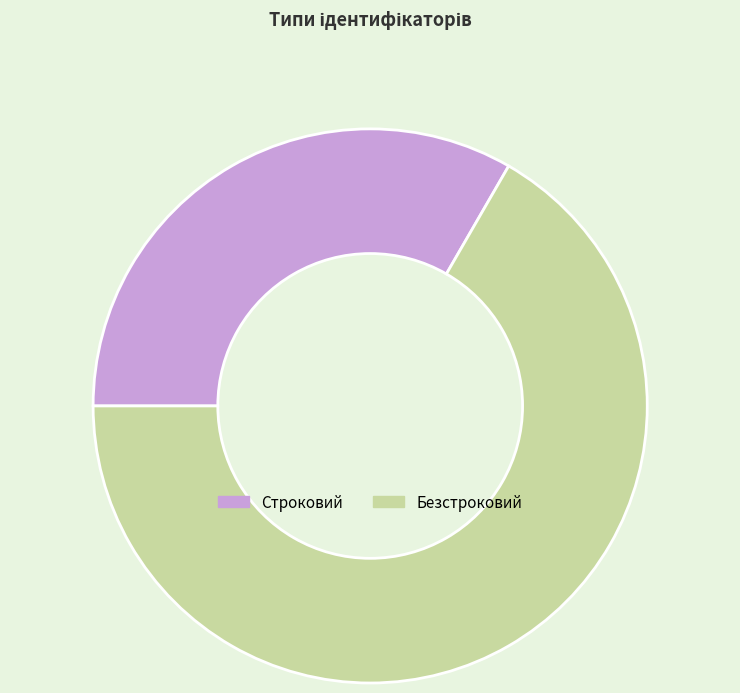

Do Безстроковий and Строковий together represent more than half of the pie?

Yes